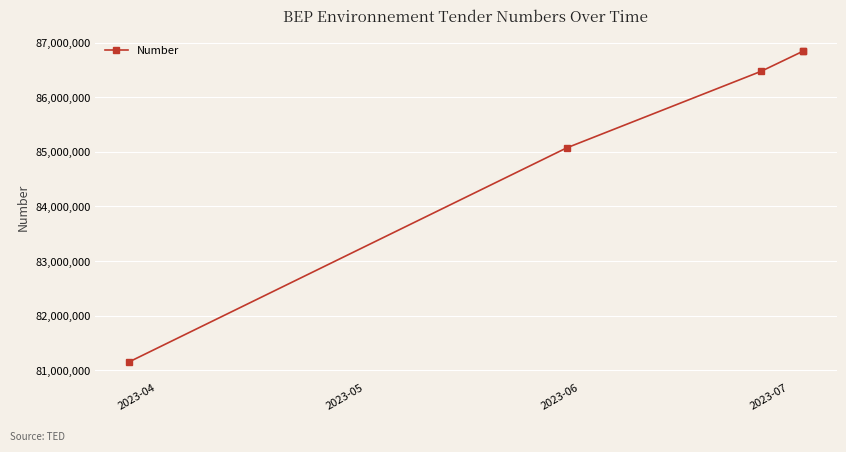

What is the smallest value displayed?

81152653